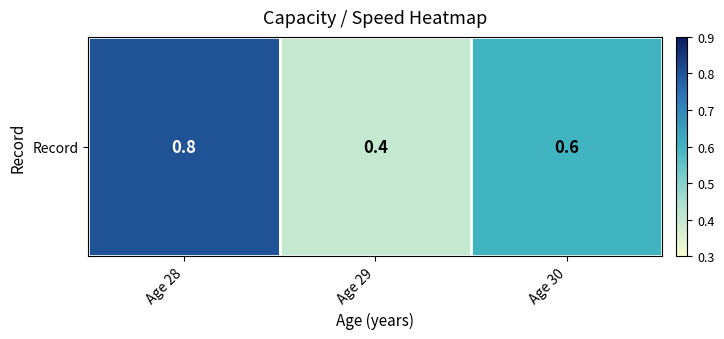

Reading left to right, what are all the values shown in this chart?

0.8	0.4	0.6